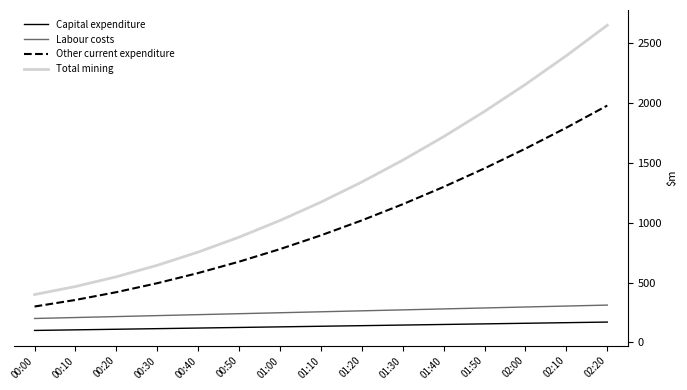

Rank the series at 01:50 from highest to lowest value.

Total mining, Other current expenditure, Labour costs, Capital expenditure